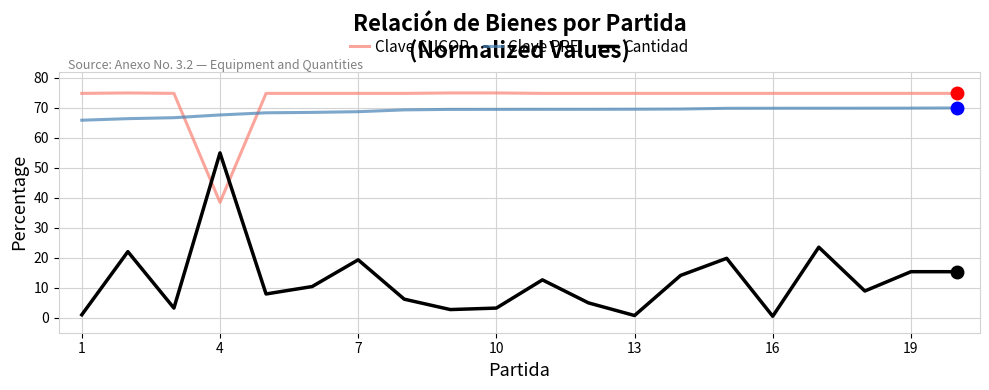

Which series has the widest spread of values?

Cantidad